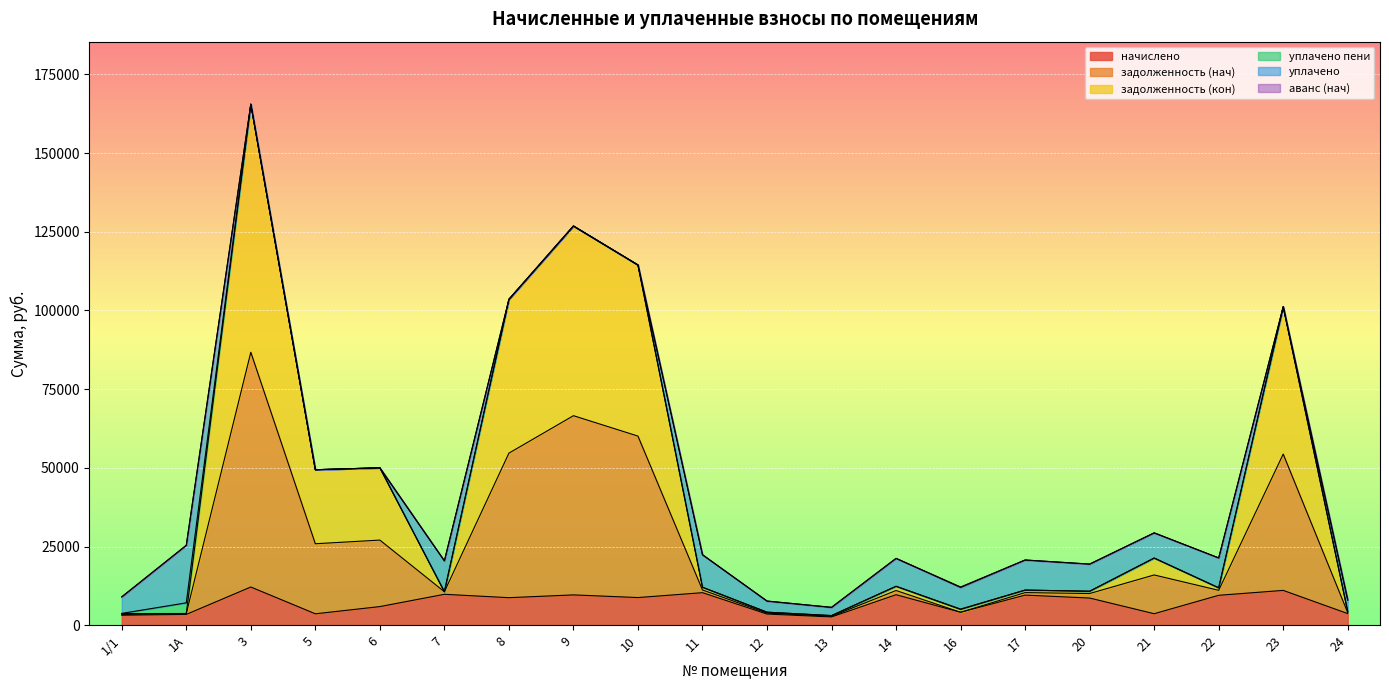

What is the highest value of the начислено series?

12128.5